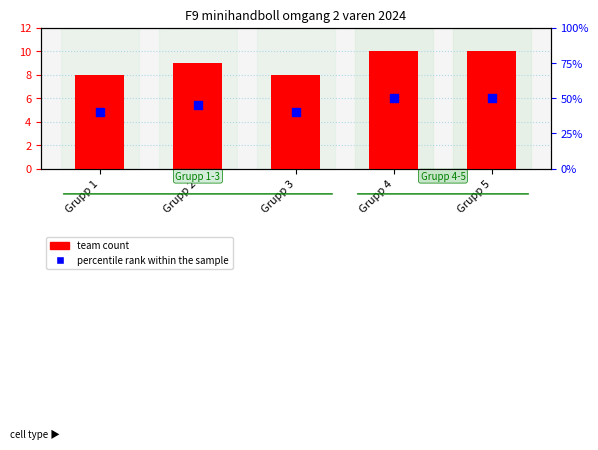

Which series contains the lowest Y value?

team count